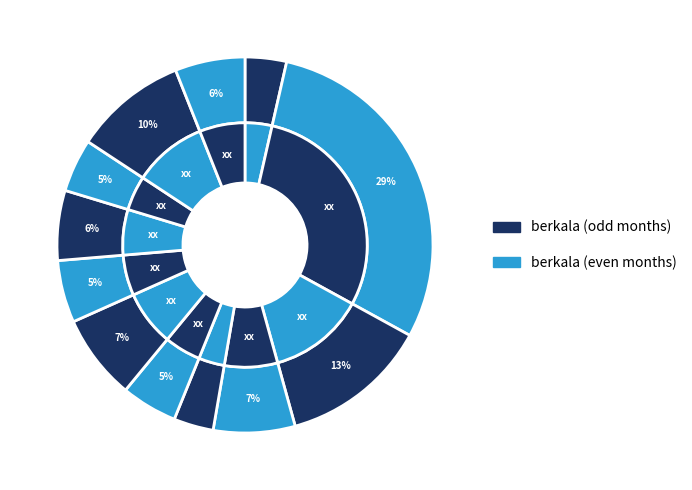

Is it true that Oktober is 5% of the pie?

True